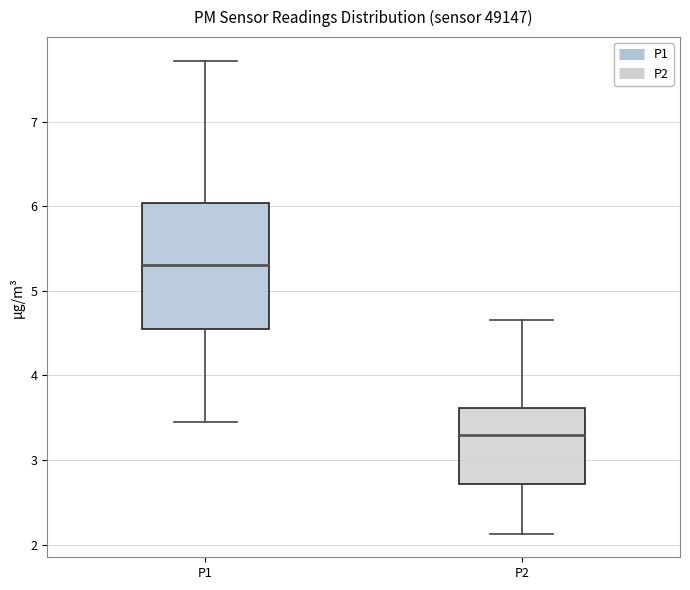

Where does the upper whisker of the box for P1 end on the y-axis? The values are not printed on the chart, so give them approximately, as read against the axis.

7.7